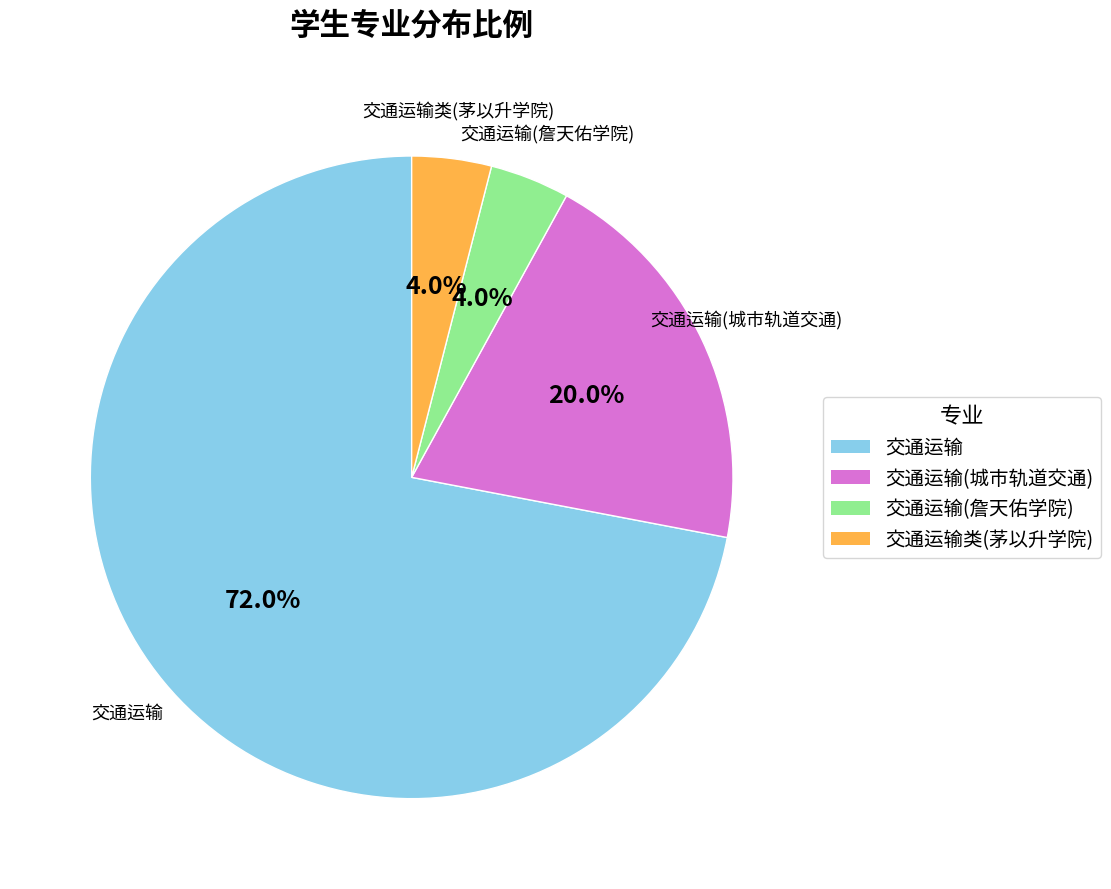

Is there any slice that represents more than half of the pie?

Yes